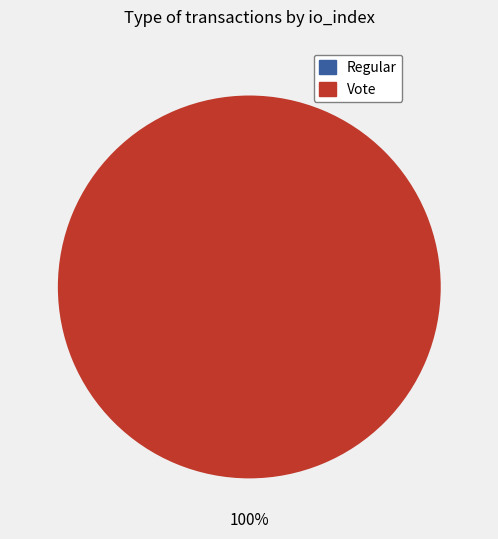

The Vote slice represents 99% of the pie. True or false?

False